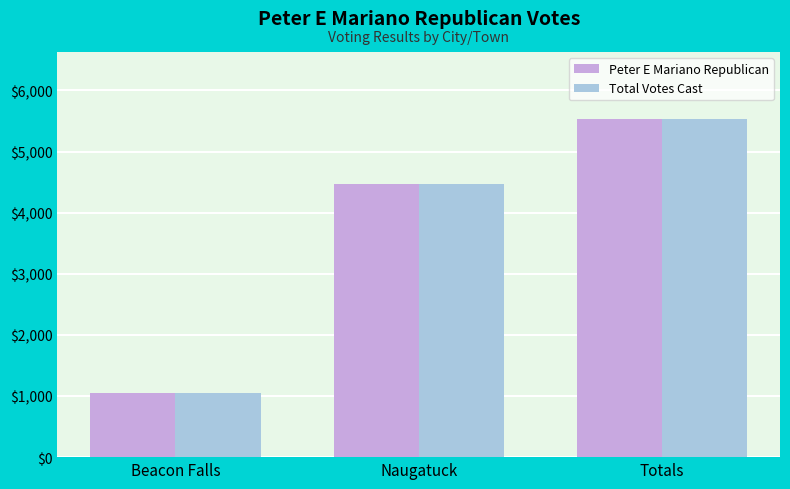

What is the difference between the Peter E Mariano Republican values at Beacon Falls and Naugatuck?

3423